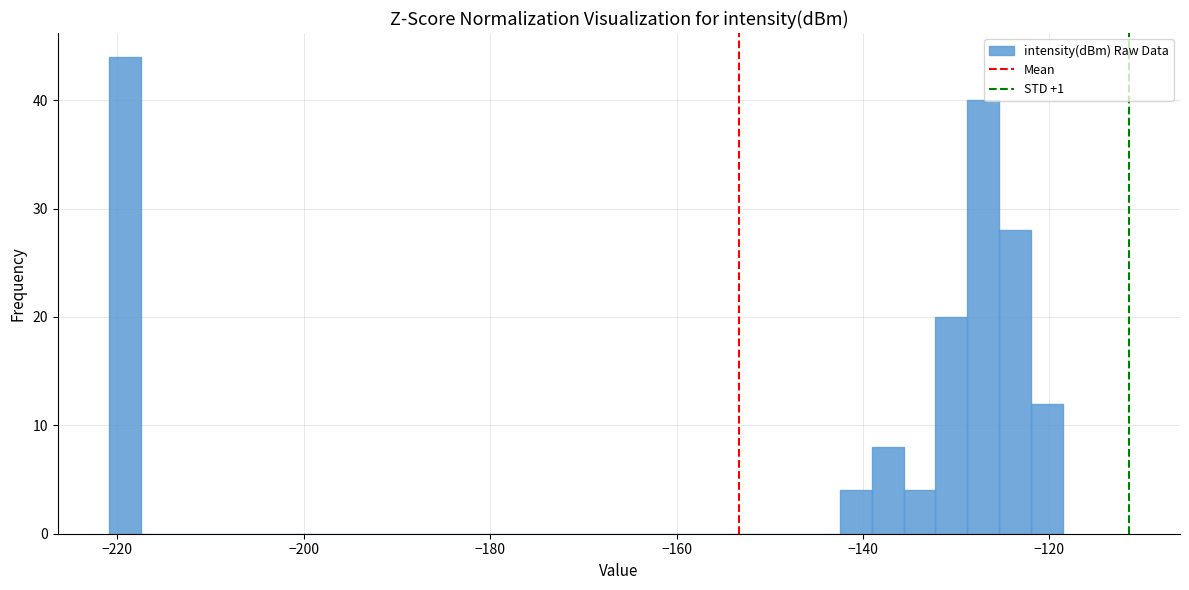

Around what value on the x-axis is the tallest bar? Give the approximate position of its centre, as read against the axis.

-220